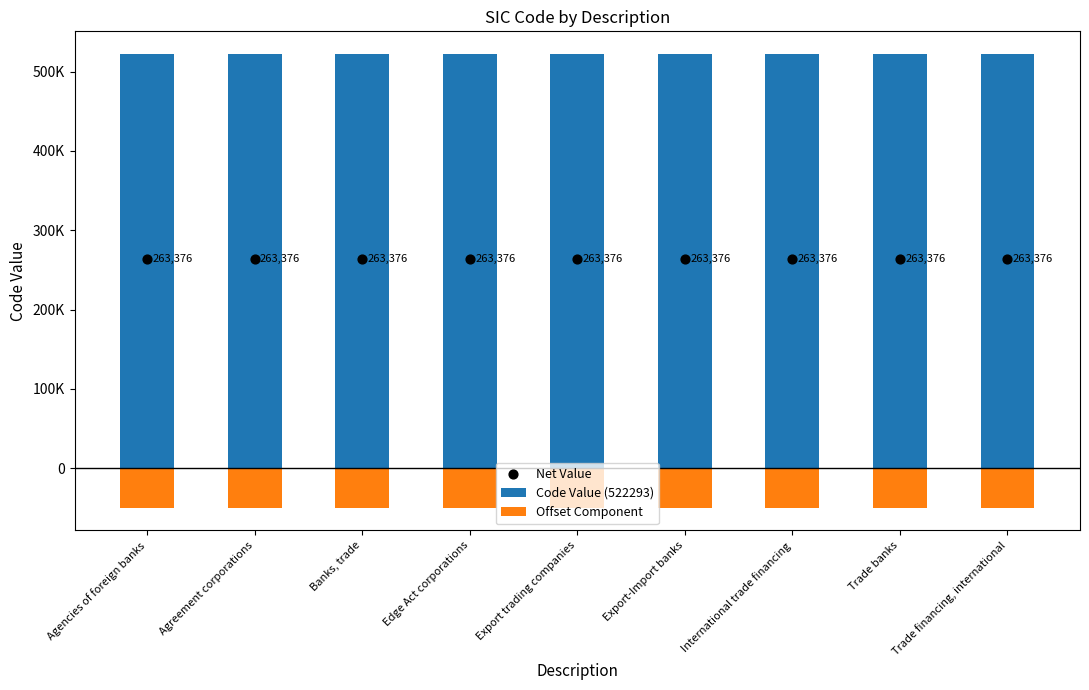

What are all the series names shown in the legend?

Code Value (522293), Offset Component, Net Value